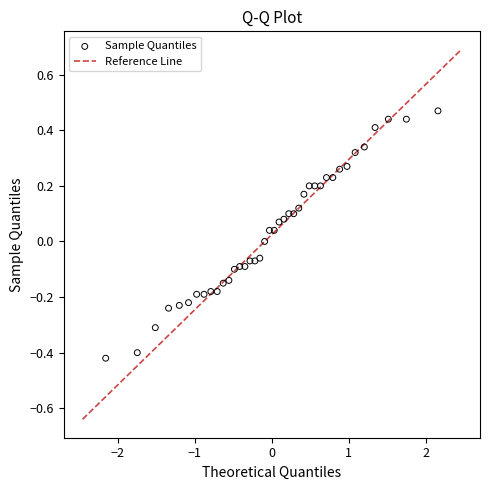

What is the range of Y values (max minus min)?

0.9